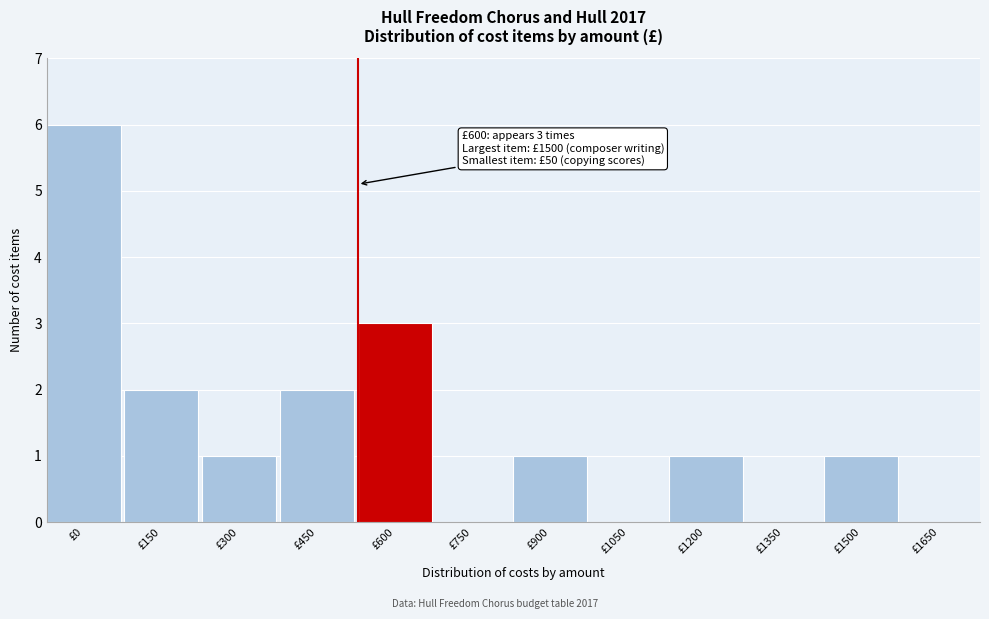

Reading right to left, what are all the values shown in this chart?

£1650=0	£1500=1	£1350=0	£1200=1	£1050=0	£900=1	£750=0	£600=3	£450=2	£300=1	£150=2	£0=6